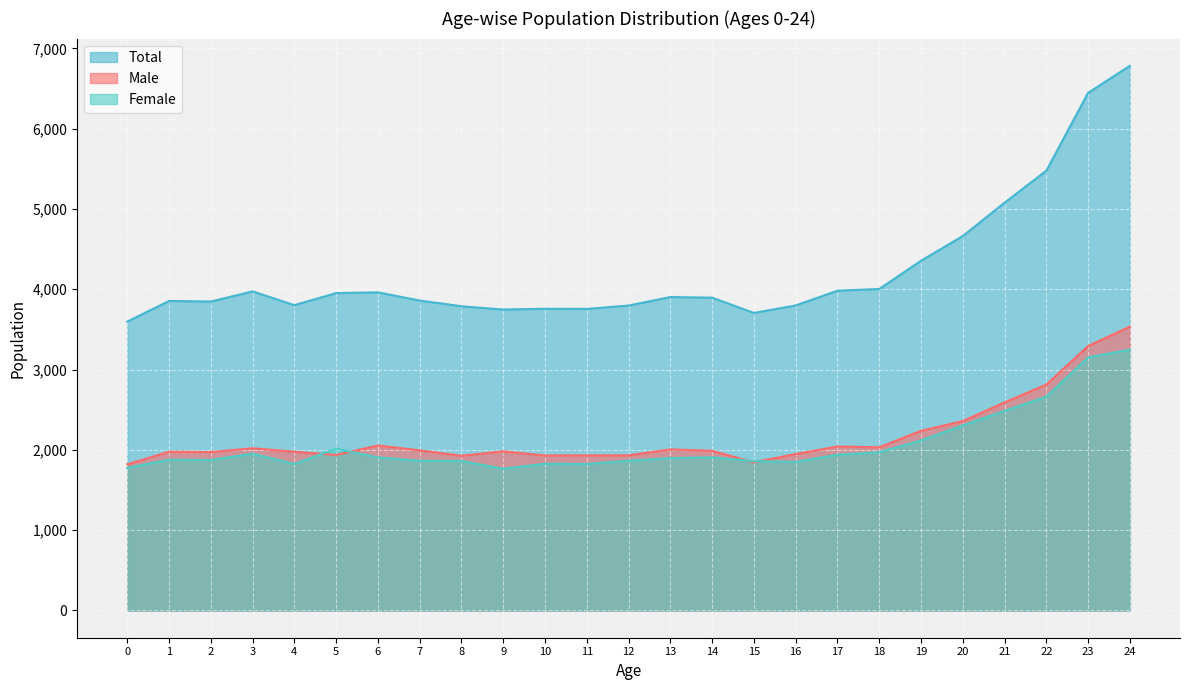

Reading left to right, list all the values displayed in this chart.

Male: 1820	1977	1973	2020	1977	1937	2054	1994	1927	1982	1930	1931	1932	2006	1988	1845	1948	2042	2032	2237	2358	2591	2813	3293	3534
Female: 1777	1877	1874	1953	1825	2015	1907	1865	1861	1765	1827	1824	1865	1897	1907	1860	1850	1940	1971	2118	2304	2486	2663	3152	3248
Total: 3597	3854	3847	3973	3802	3952	3961	3859	3788	3747	3757	3755	3797	3903	3895	3705	3798	3982	4003	4355	4662	5077	5476	6445	6782